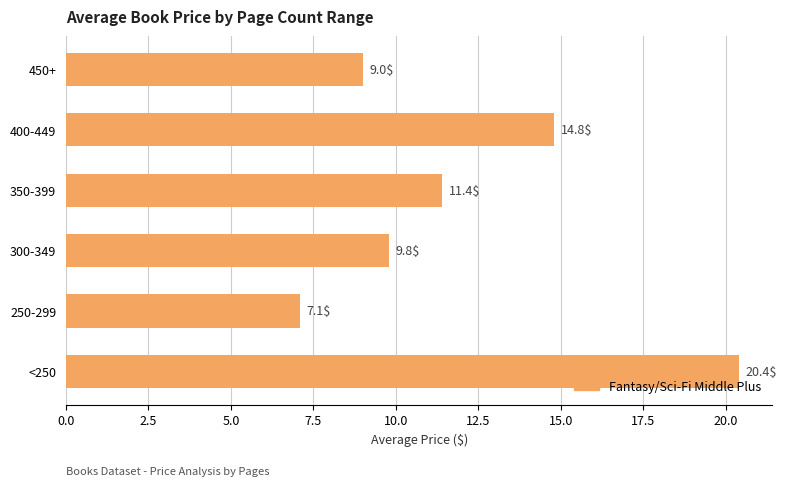

Reading bottom to top, list all the values displayed in this chart.

<250=20.4	250-299=7.1	300-349=9.8	350-399=11.4	400-449=14.8	450+=9.0